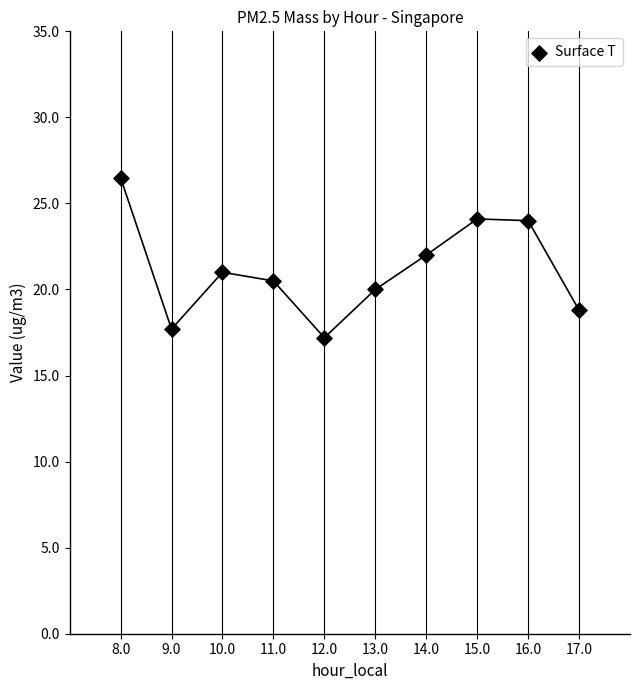

What is the average Y value?

21.2